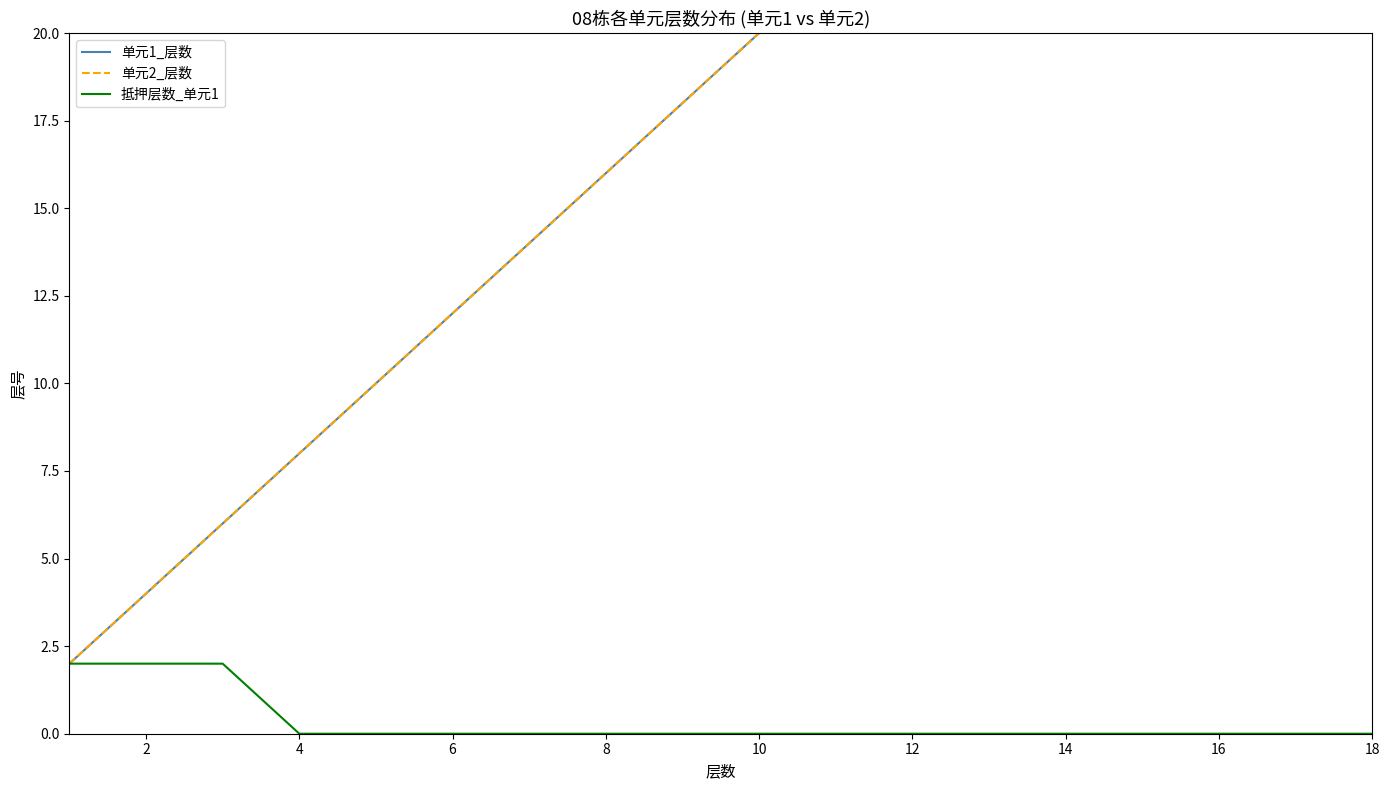

True or false: 抵押层数_单元1 has a value of 0 at 14.

True